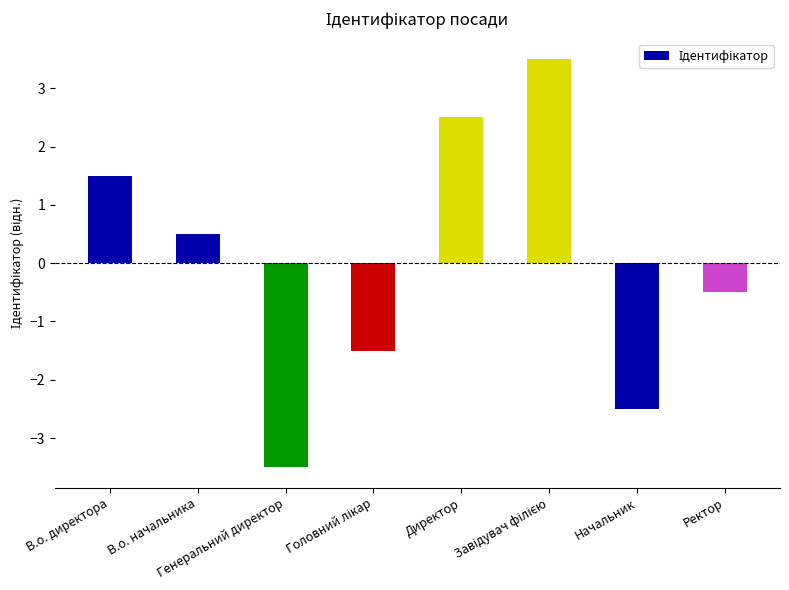

Reading right to left, extract all data points from this chart.

-0.5	-2.5	3.5	2.5	-1.5	-3.5	0.5	1.5